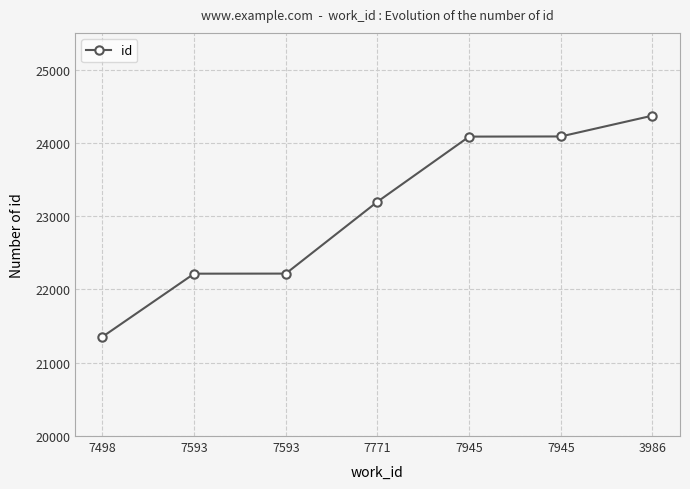

Rank the categories by value from highest to lowest.

3986, 7945, 7945, 7771, 7593, 7593, 7498